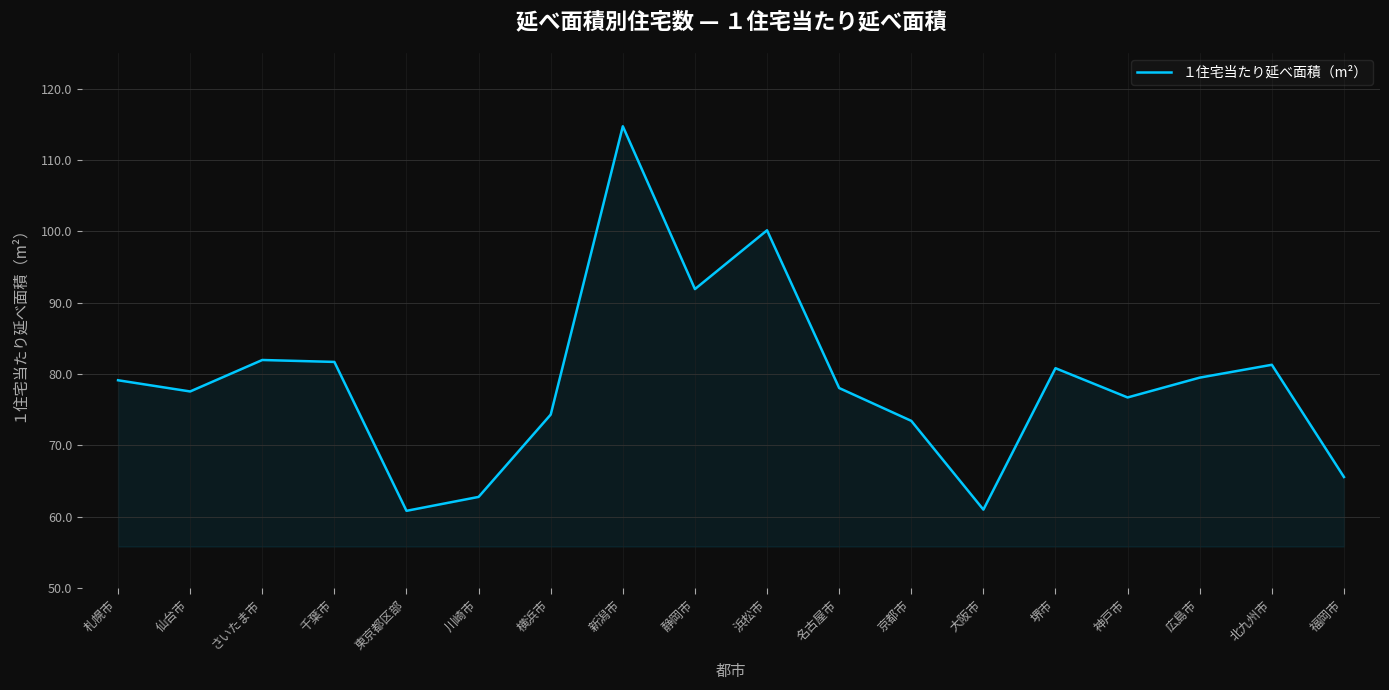

What is the change in value from 堺市 to 神戸市?

-4.1